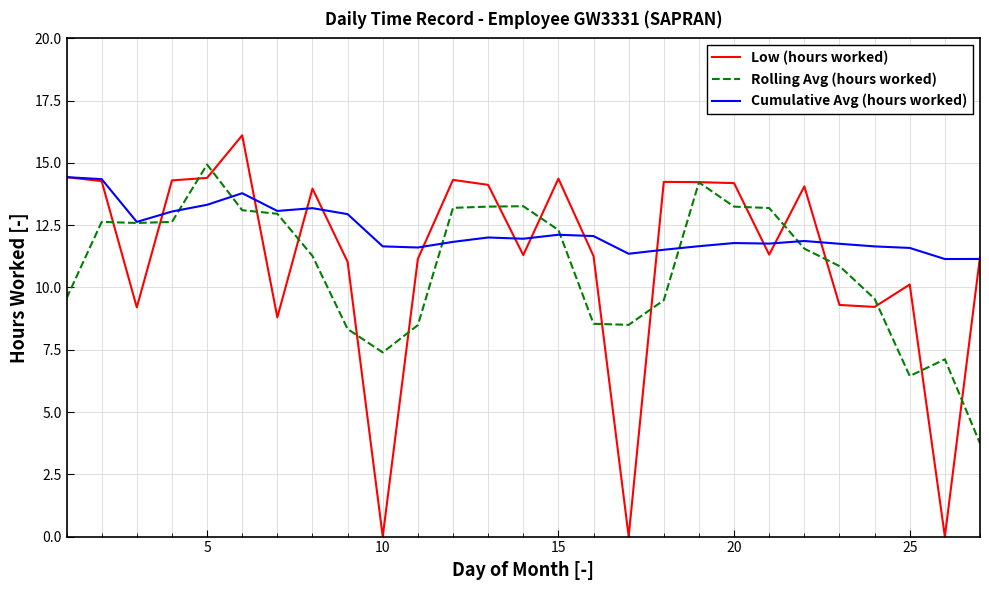

Which series has the largest total across all categories?

Cumulative Avg (hours worked)